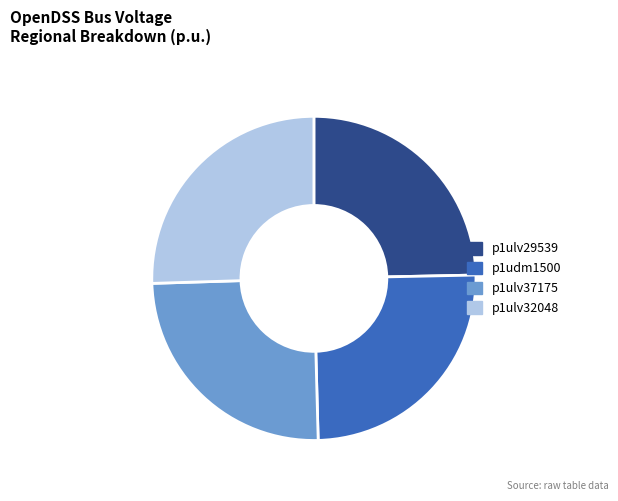

What is the largest slice in the pie chart?

p1ulv32048